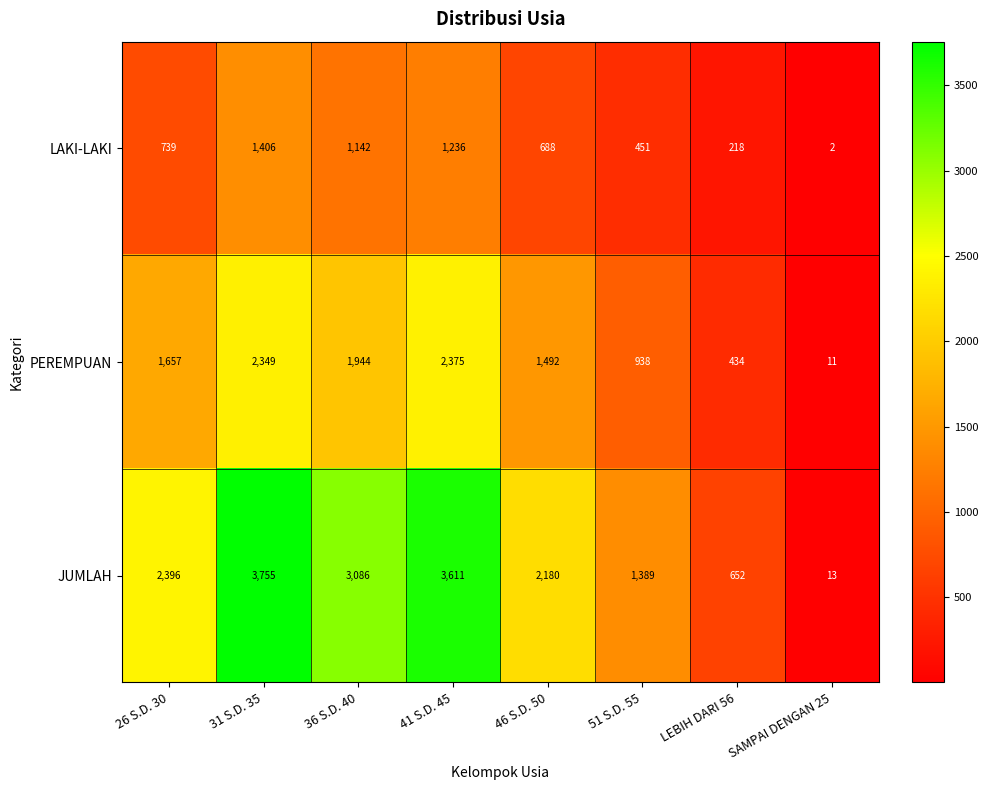

List the series in order of their overall mean, lowest first.

LAKI-LAKI, PEREMPUAN, JUMLAH